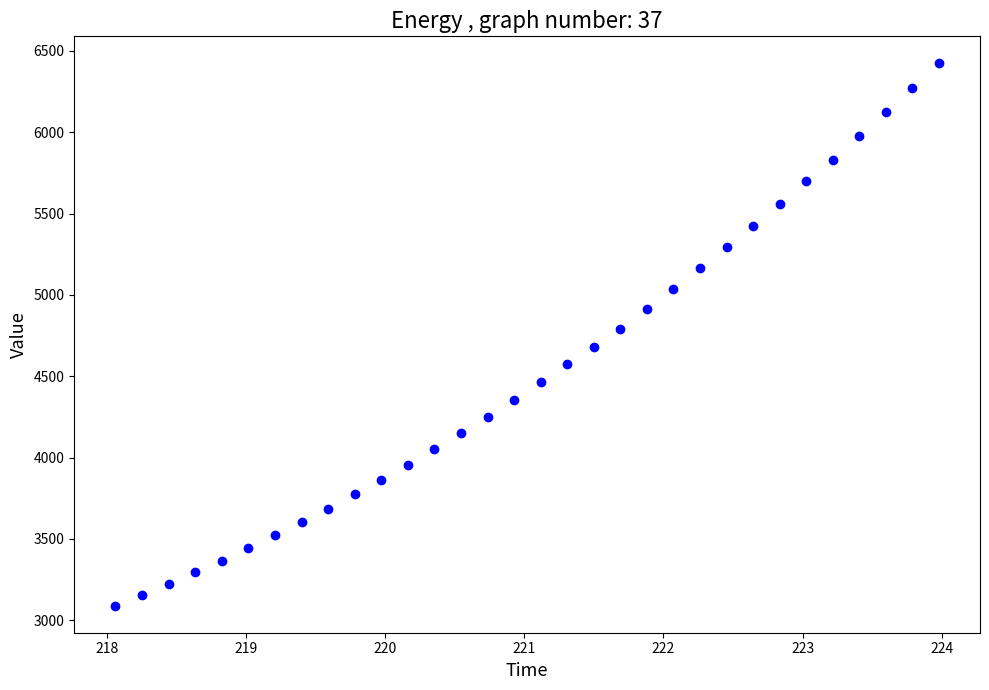

What Y value in the scatter plot is closest to 4756?

4793.1